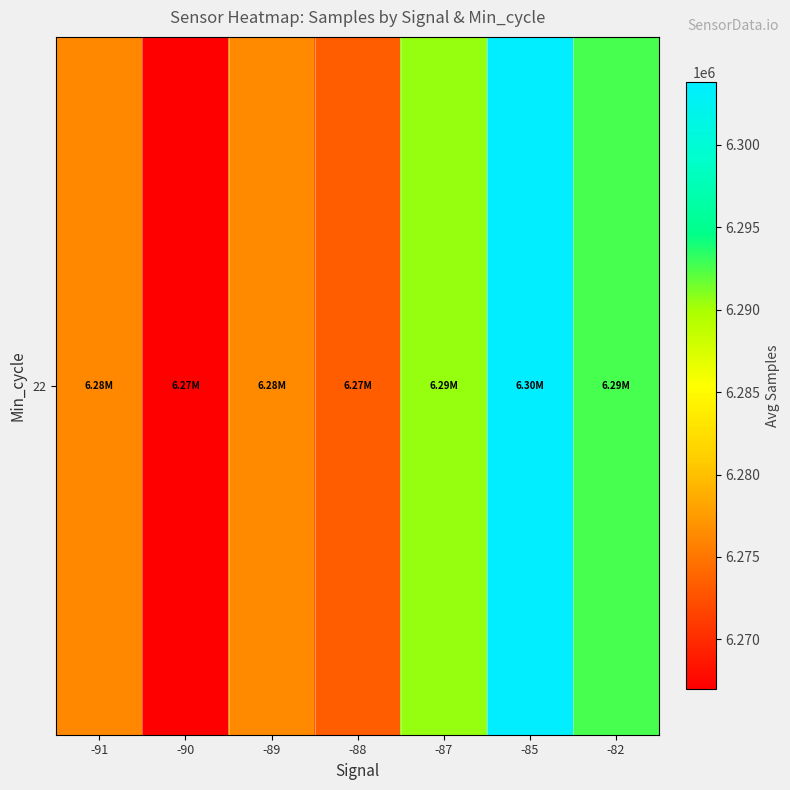

The value at -82 is 3535804.3. True or false?

False